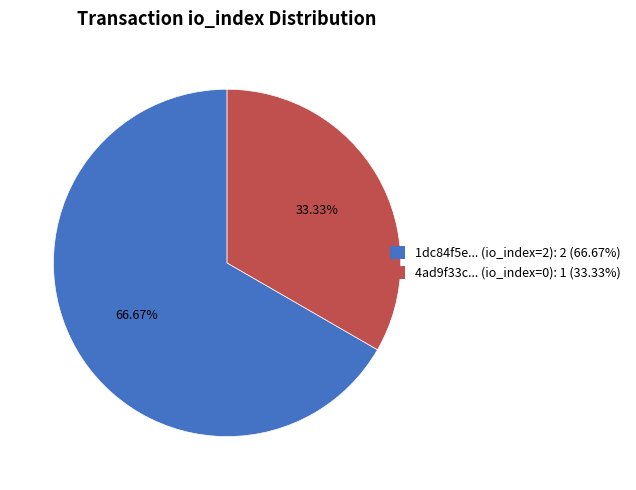

Does any single category account for the majority?

Yes